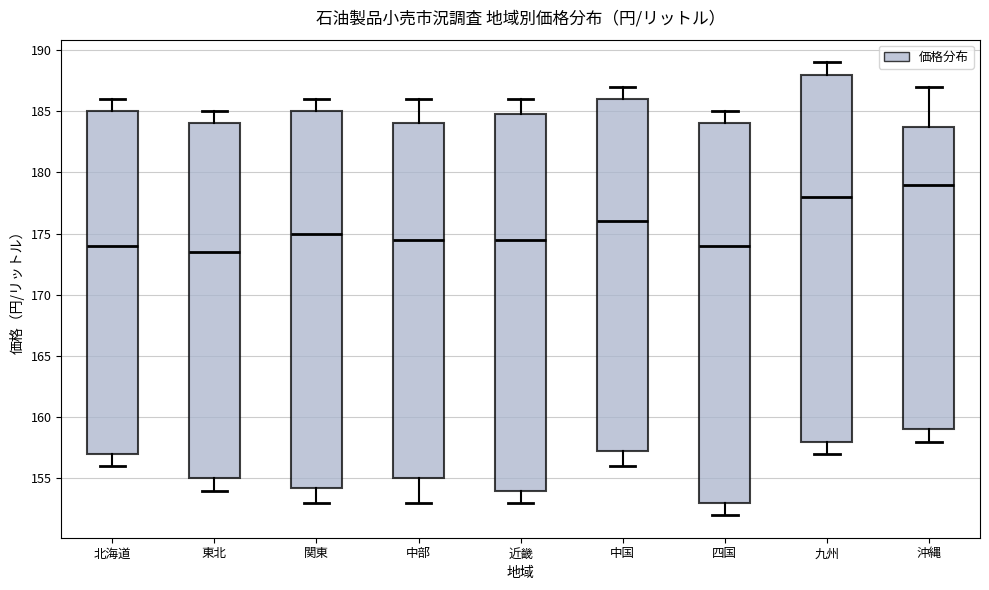

Which box has the highest median line?

沖縄